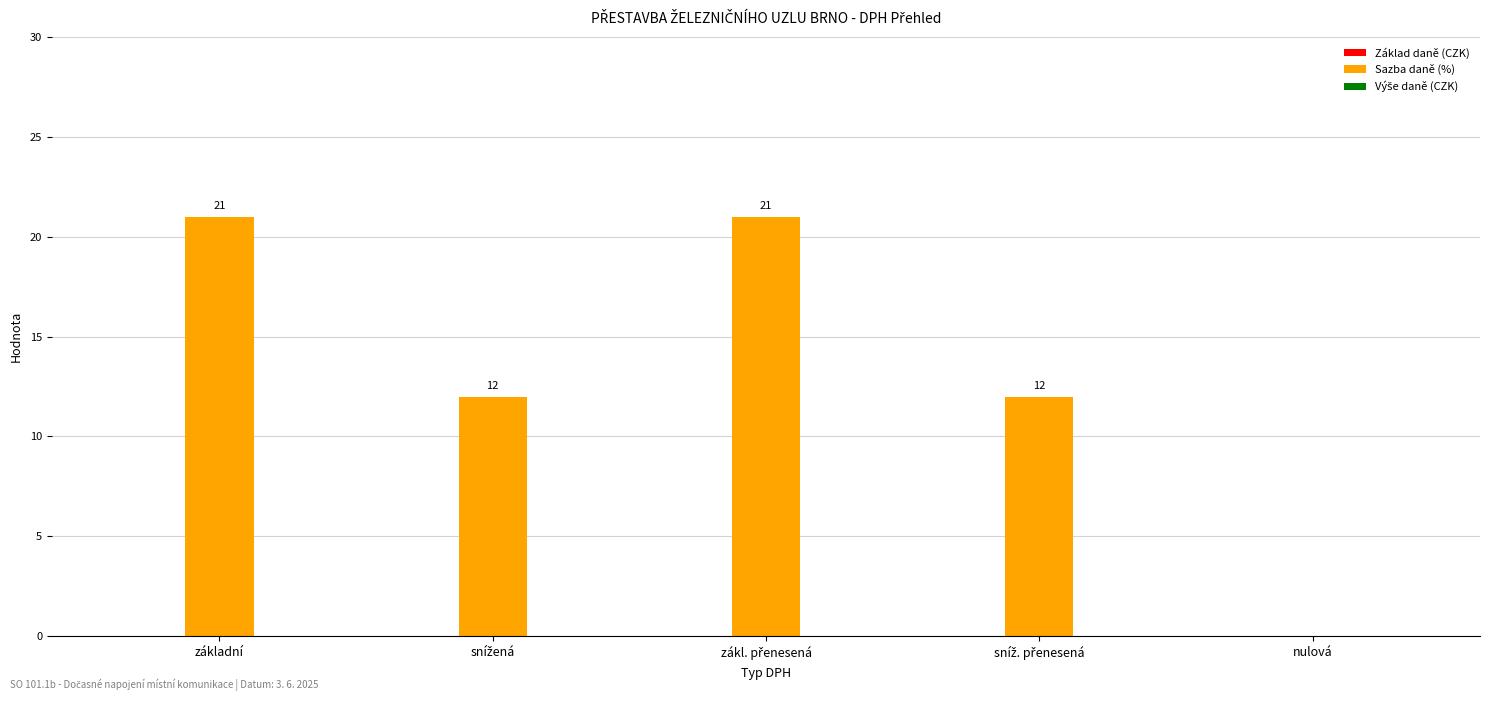

The chart shows a value of -14 at nulová. True or false?

False